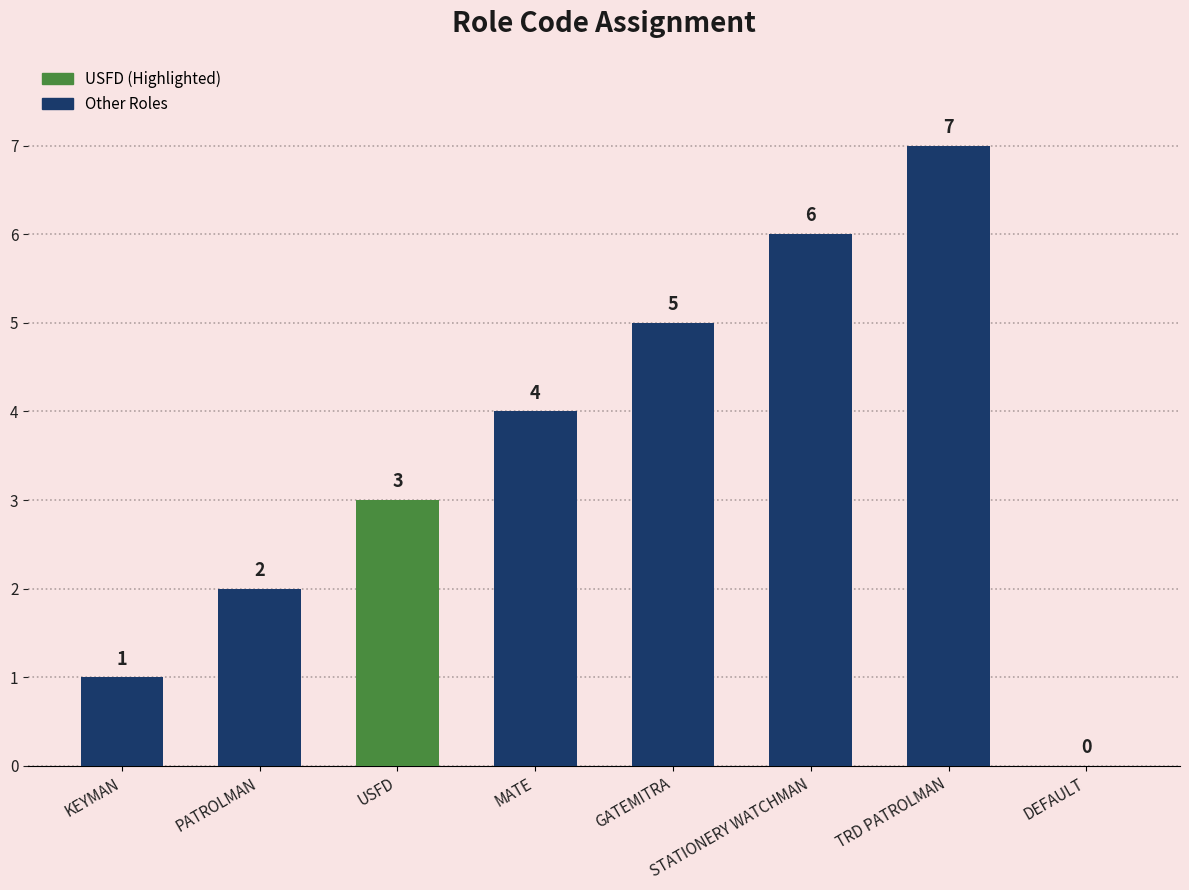

What is the change in value from GATEMITRA to DEFAULT?

-5